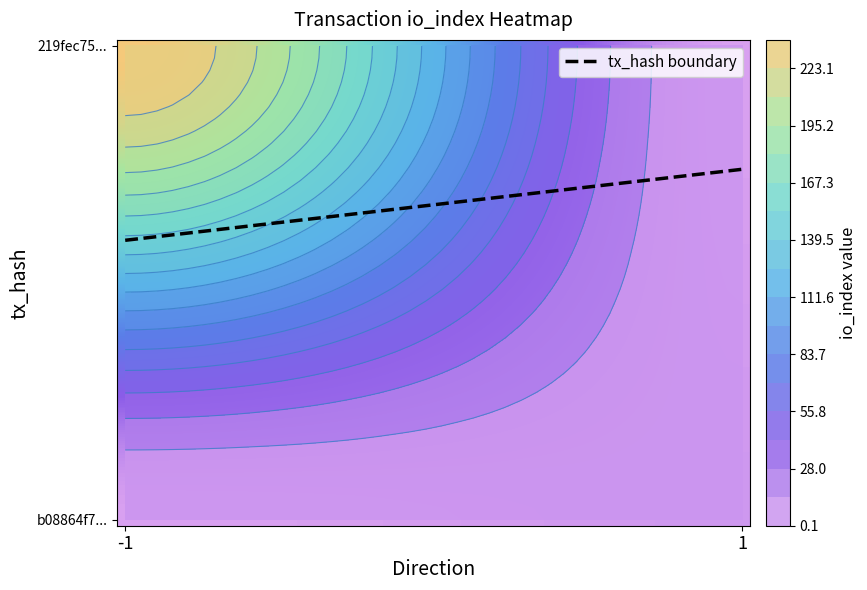

The value of b08864f72d8183ee60d1449240736ee0337cc1c at io_index is 8. True or false?

False